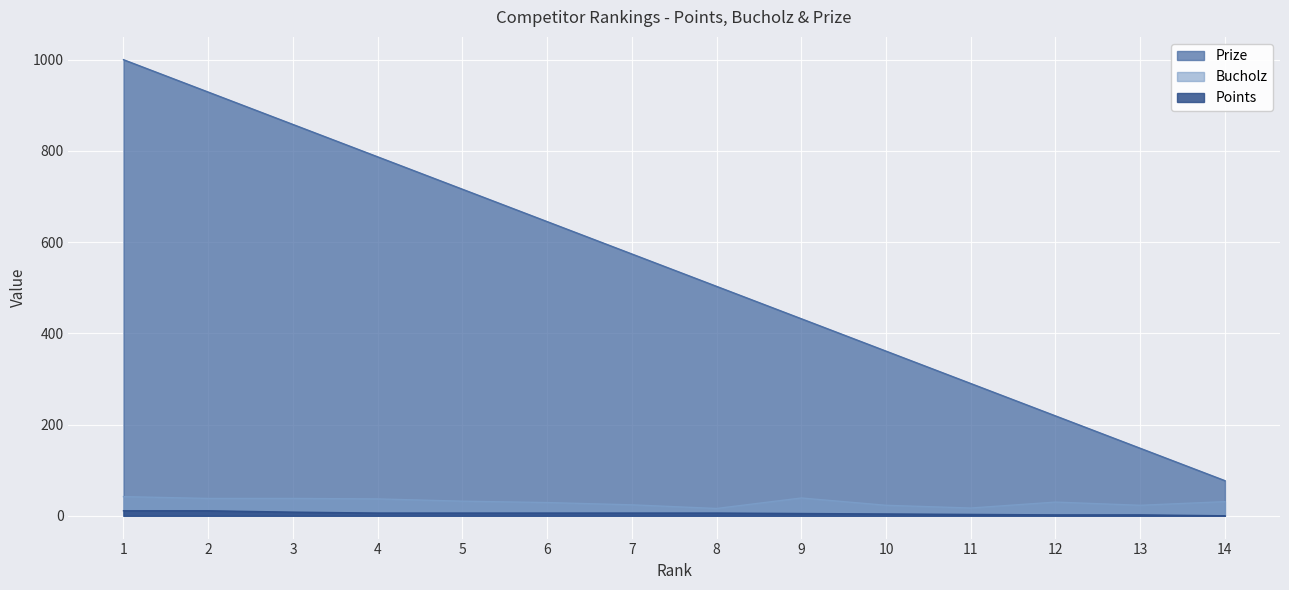

What is the difference between the second highest and second lowest values in the Bucholz series?

22